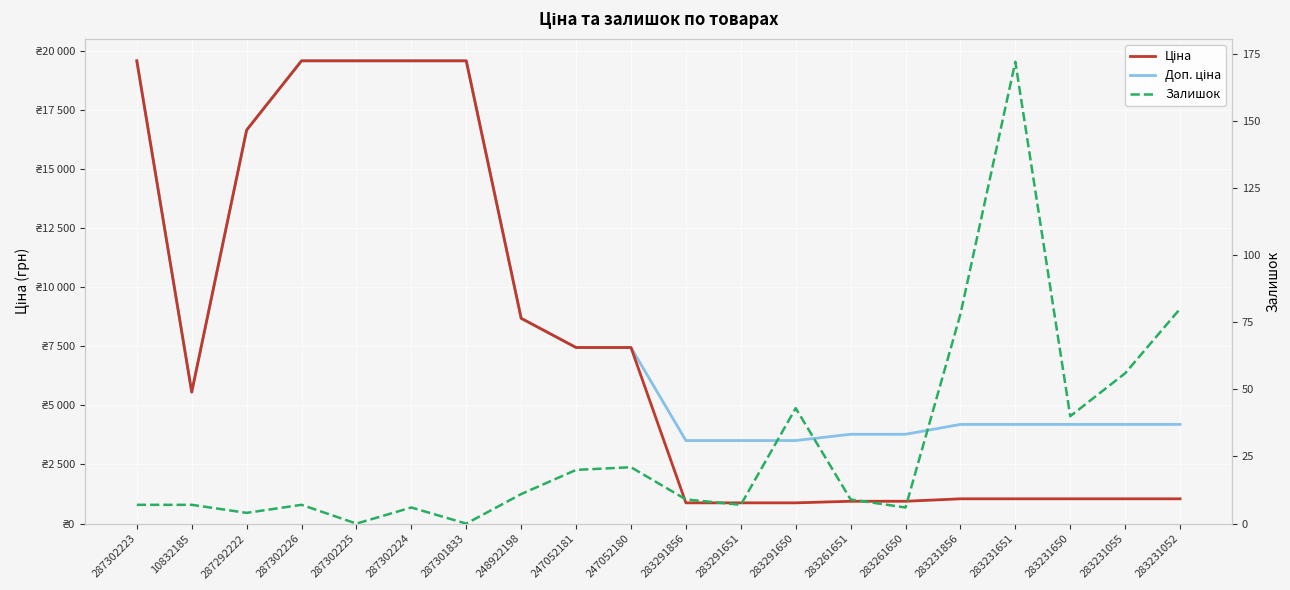

Where is Ціна nearest to the value 10221?

248922198